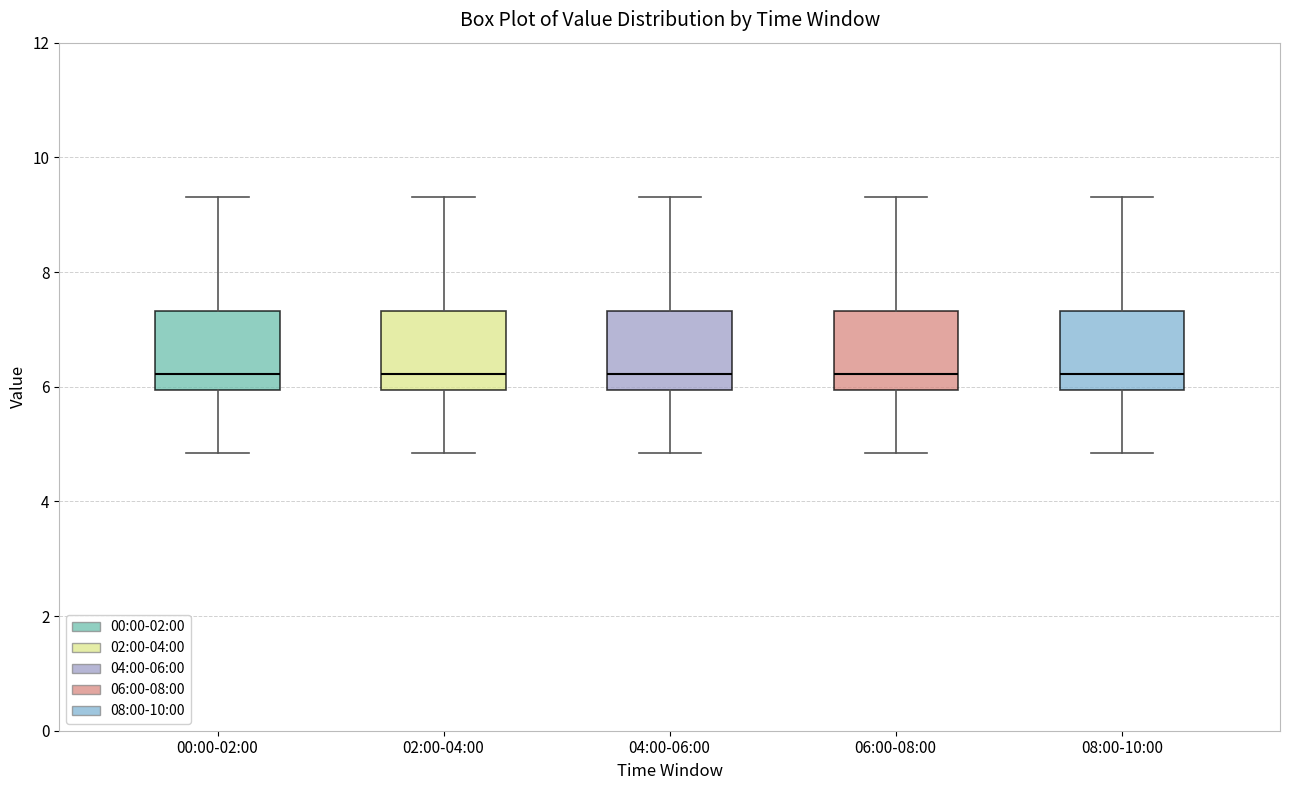

Reading left to right, transcribe this box plot: for each box, give where its median line is, the range the box spans, and where its two whiskers end, as read against the y-axis. The values are not printed on the chart, so give them approximately, as read against the axis.

00:00-02:00: median 6.2, box 6.0 to 7.4, whiskers 4.8 to 9.4
02:00-04:00: median 6.2, box 6.0 to 7.4, whiskers 4.8 to 9.4
04:00-06:00: median 6.2, box 6.0 to 7.4, whiskers 4.8 to 9.4
06:00-08:00: median 6.2, box 6.0 to 7.4, whiskers 4.8 to 9.4
08:00-10:00: median 6.2, box 6.0 to 7.4, whiskers 4.8 to 9.4